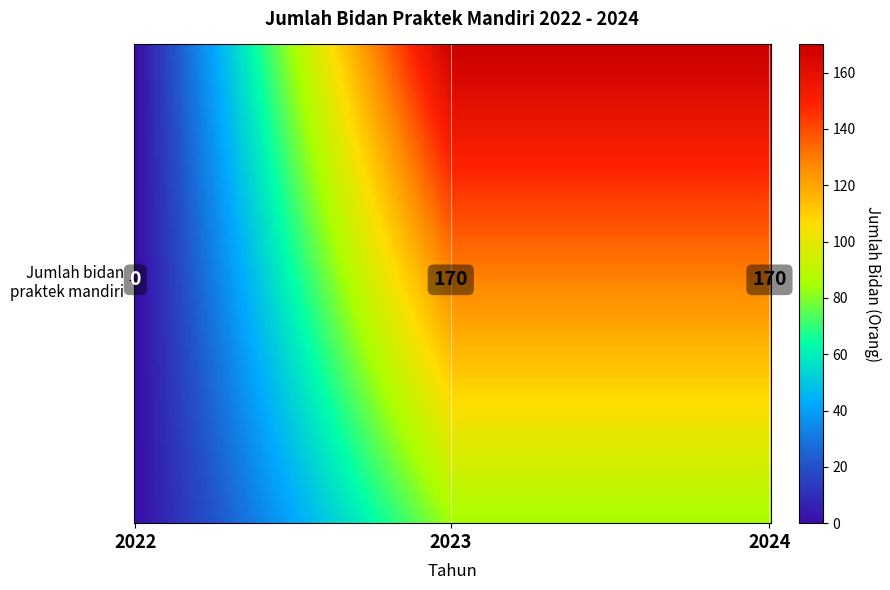

List the labels in order of value, smallest first.

2022, 2023, 2024